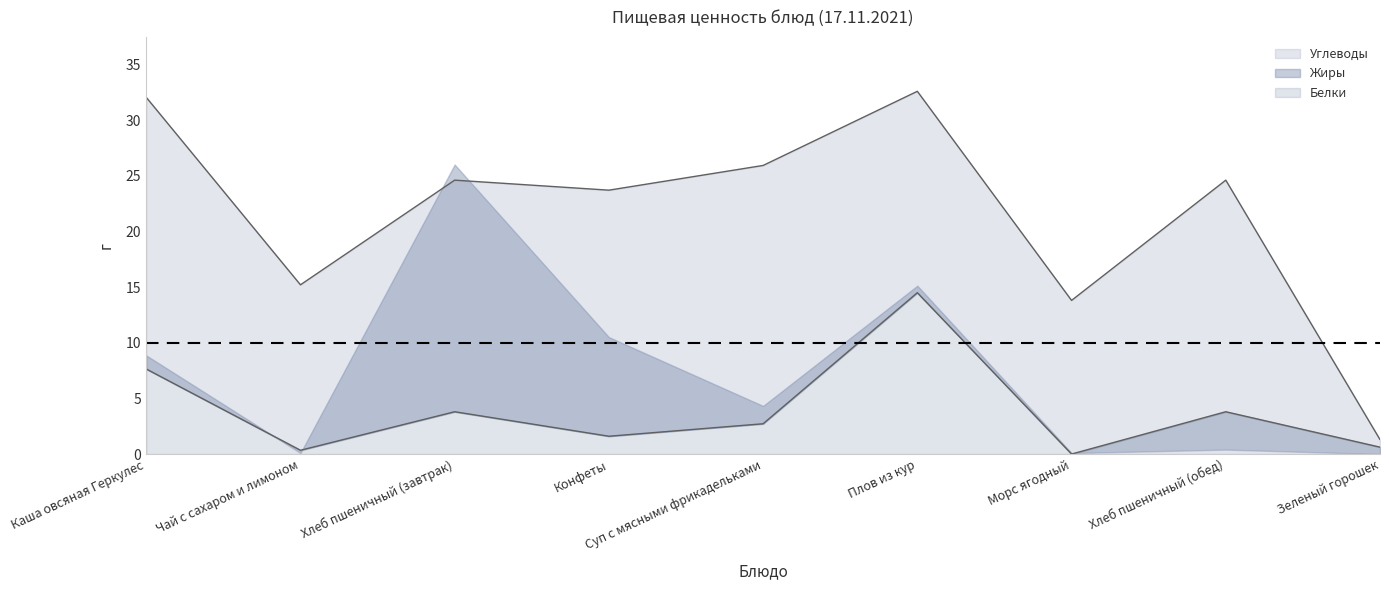

Reading left to right, list all the values displayed in this chart.

Белки: 7.6	0.3	3.8	1.6	2.7	14.5	0.0	3.8	0.6
Углеводы: 32.0	15.2	24.6	23.7	25.9	32.6	13.8	24.6	1.3